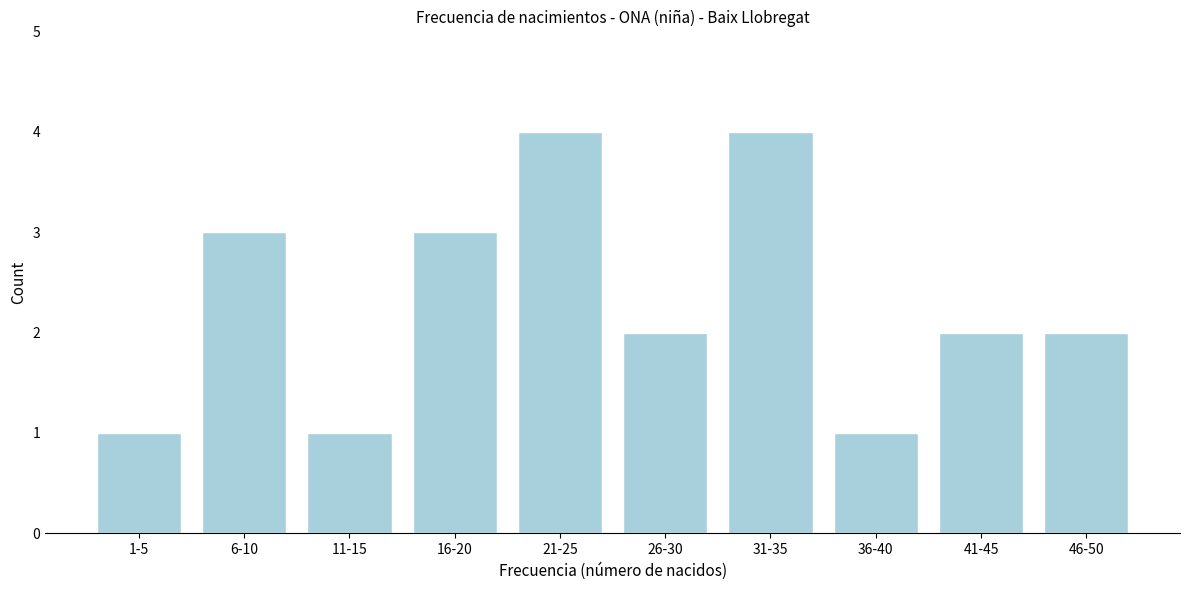

Reading right to left, extract all data points from this chart.

2	2	1	4	2	4	3	1	3	1